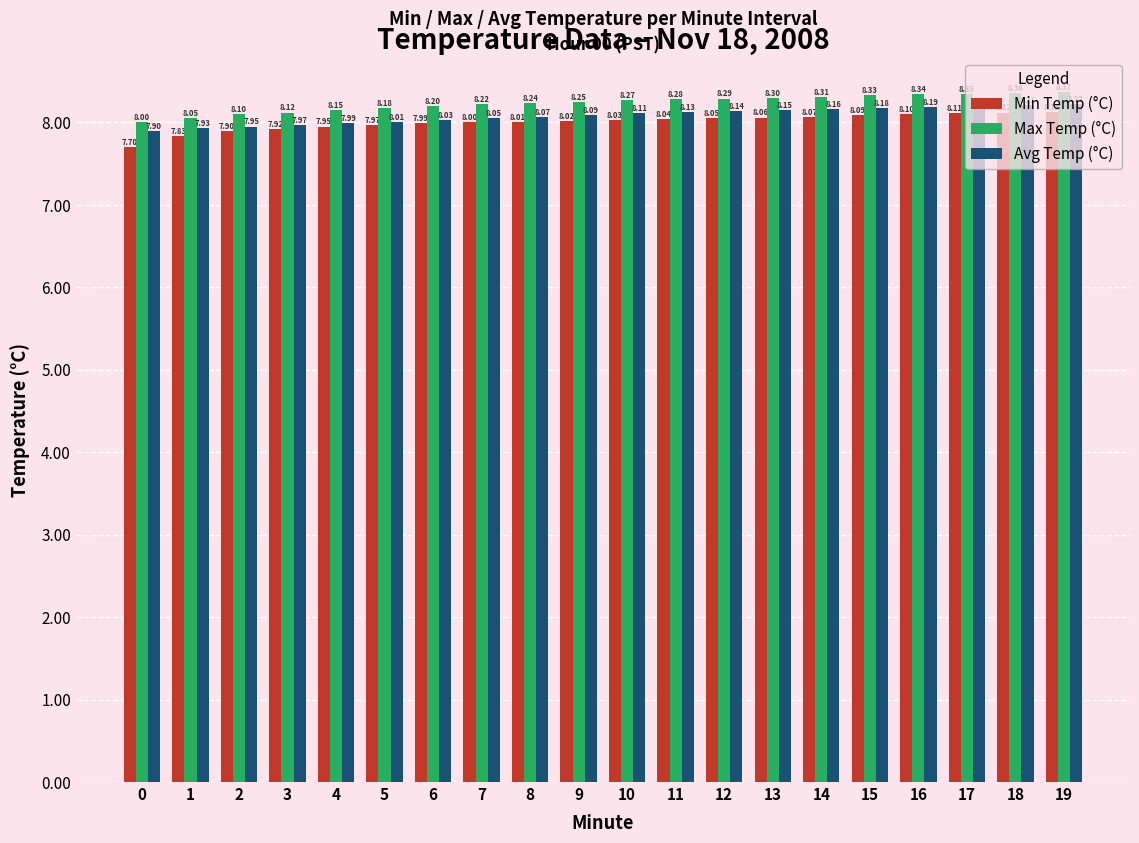

What is the sum of the Avg Temp (°C) values at 12 and 0?

16.0